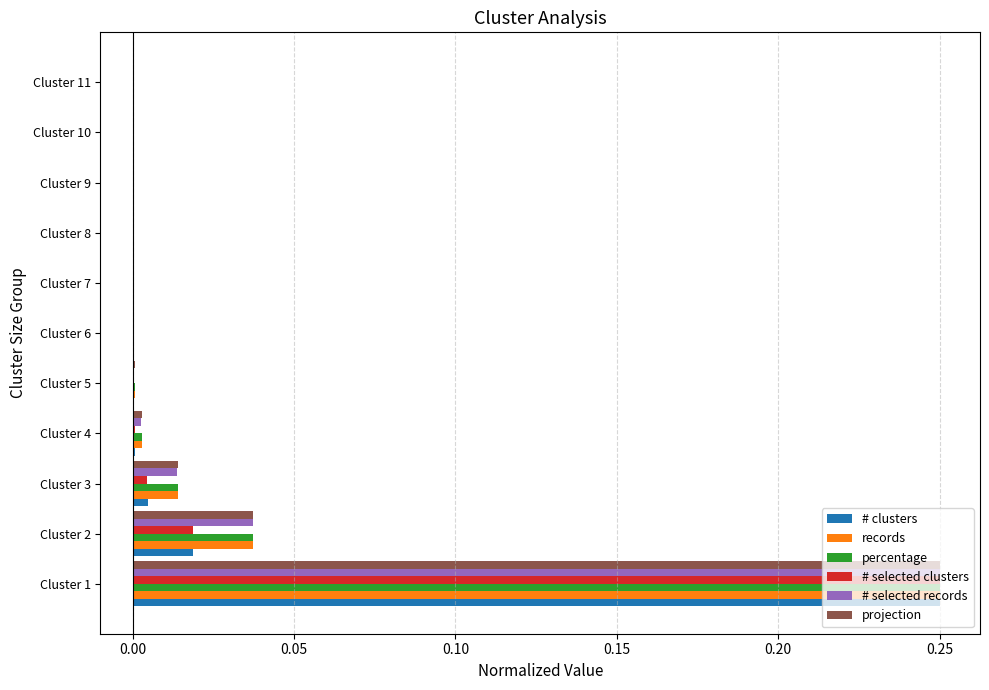

True or false: records has a value of 0.0 at Cluster 7.

True